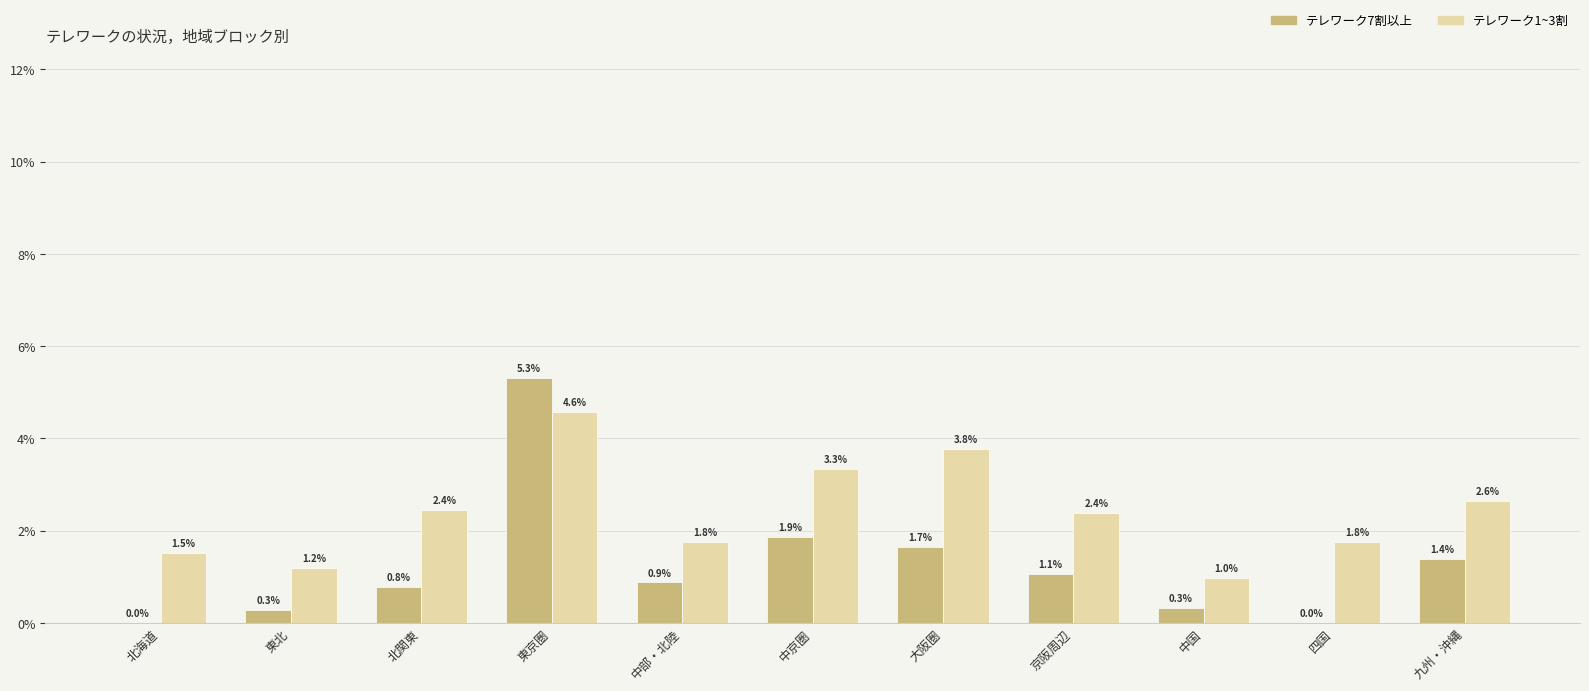

How many values in テレワーク7割以上 are above zero?

9